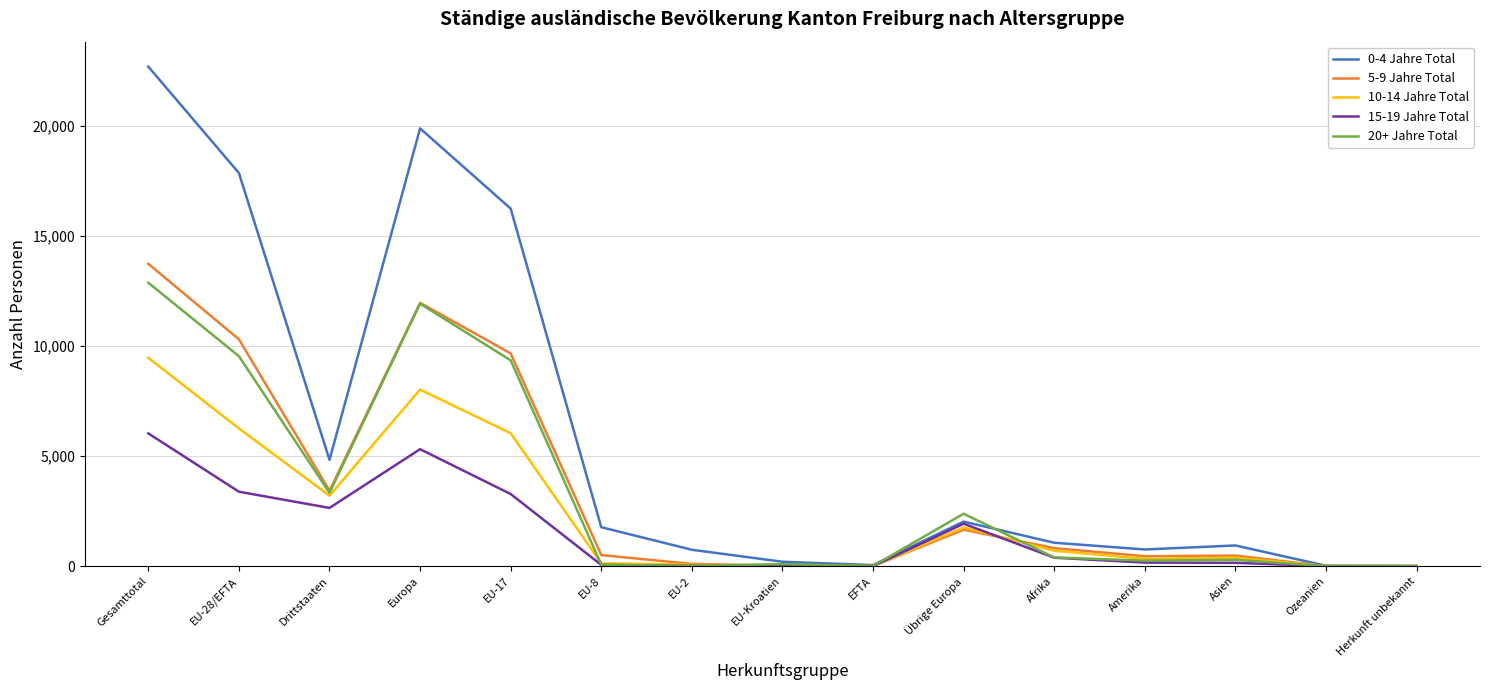

Is the value of 15-19 Jahre Total at Drittstaaten greater than the value of 20+ Jahre Total at Asien?

Yes